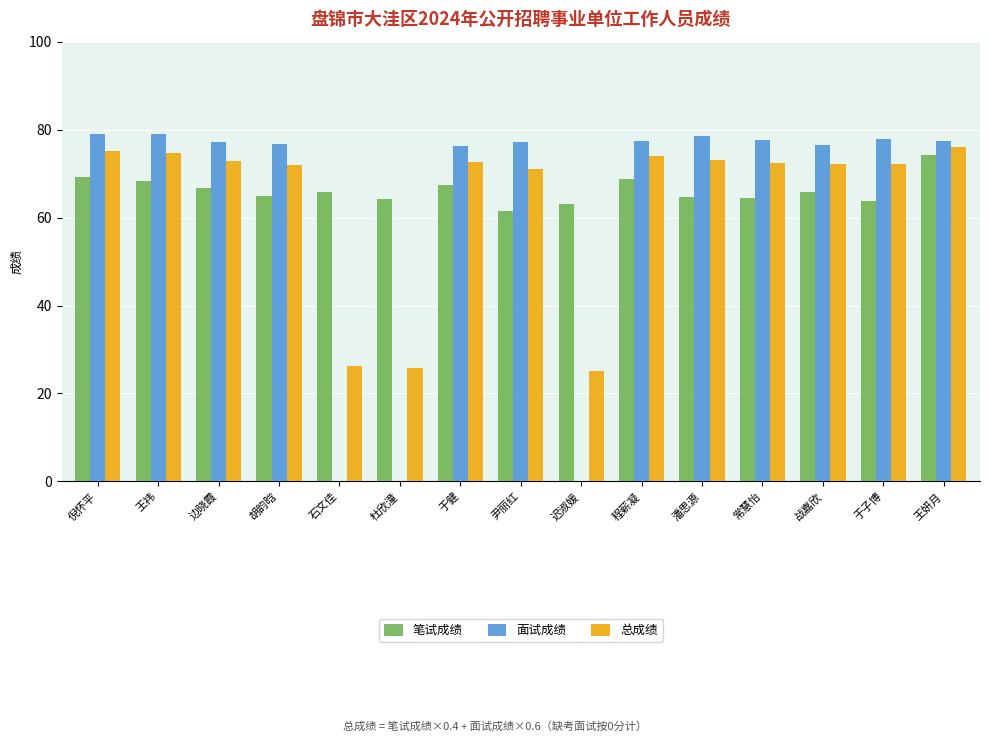

What is the maximum value for 面试成绩?

79.0